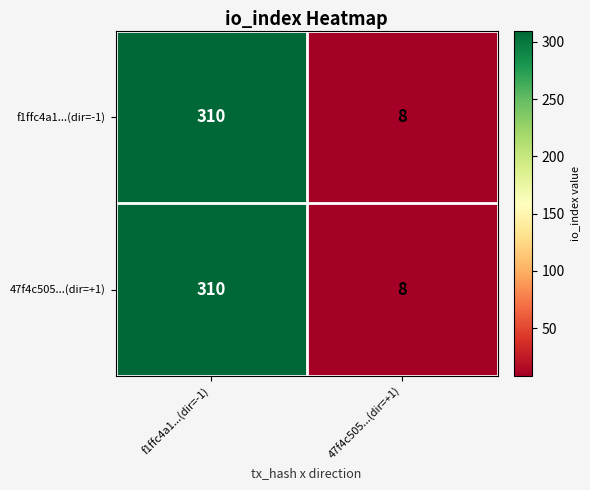

Reading left to right, list all the values displayed in this chart.

f1ffc4a1...(dir=-1): 310	8
47f4c505...(dir=+1): 310	8